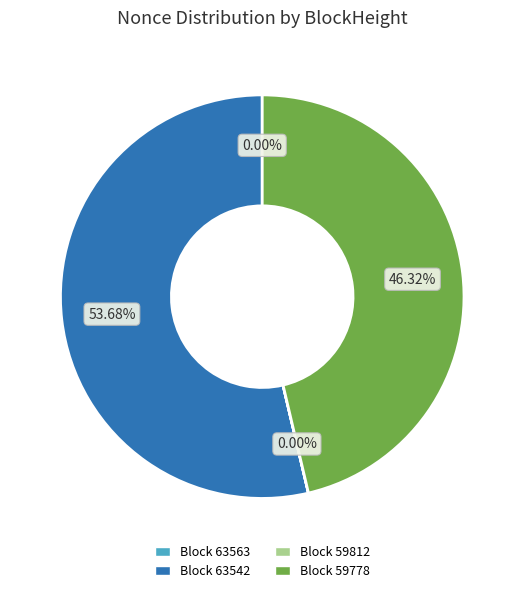

Is there a majority slice in this chart?

Yes